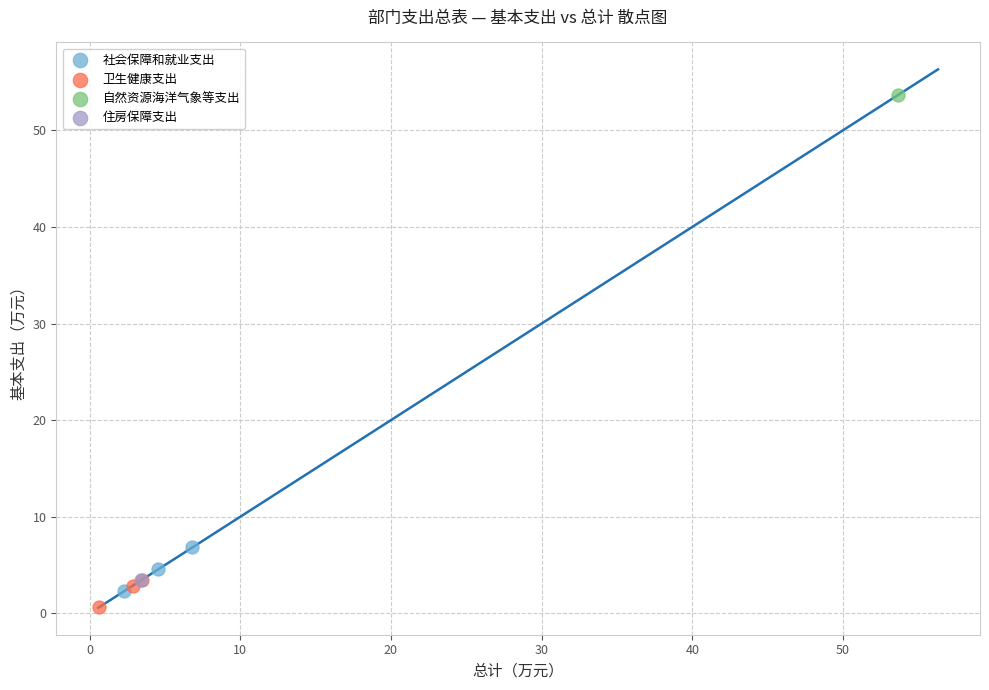

What are all the series names shown in the legend?

社会保障和就业支出, 卫生健康支出, 自然资源海洋气象等支出, 住房保障支出